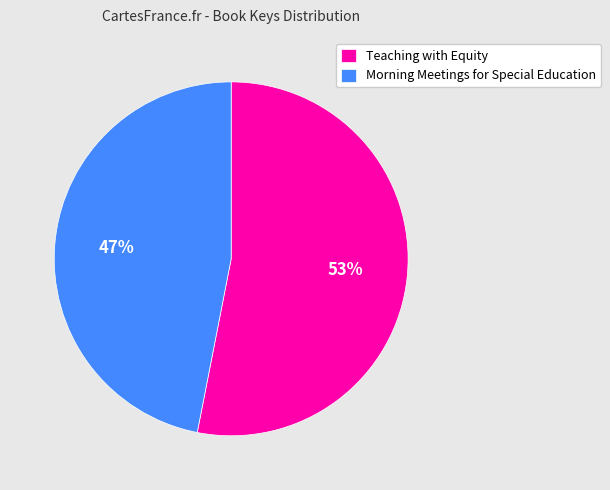

How many slices are in this pie chart?

2